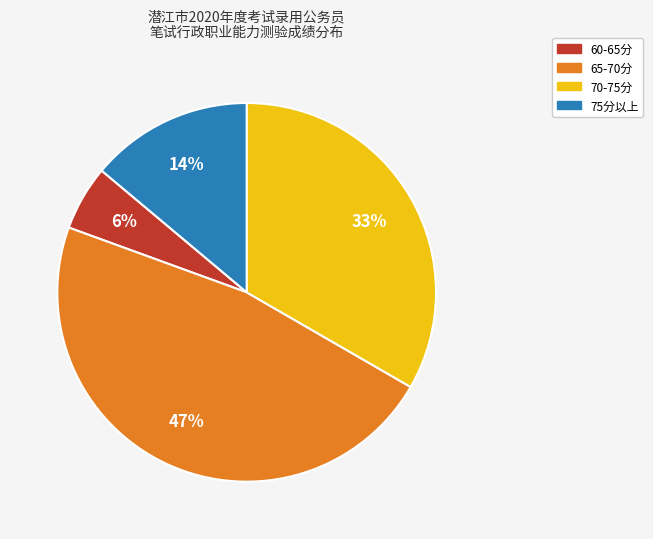

Is there any slice that represents more than half of the pie?

No